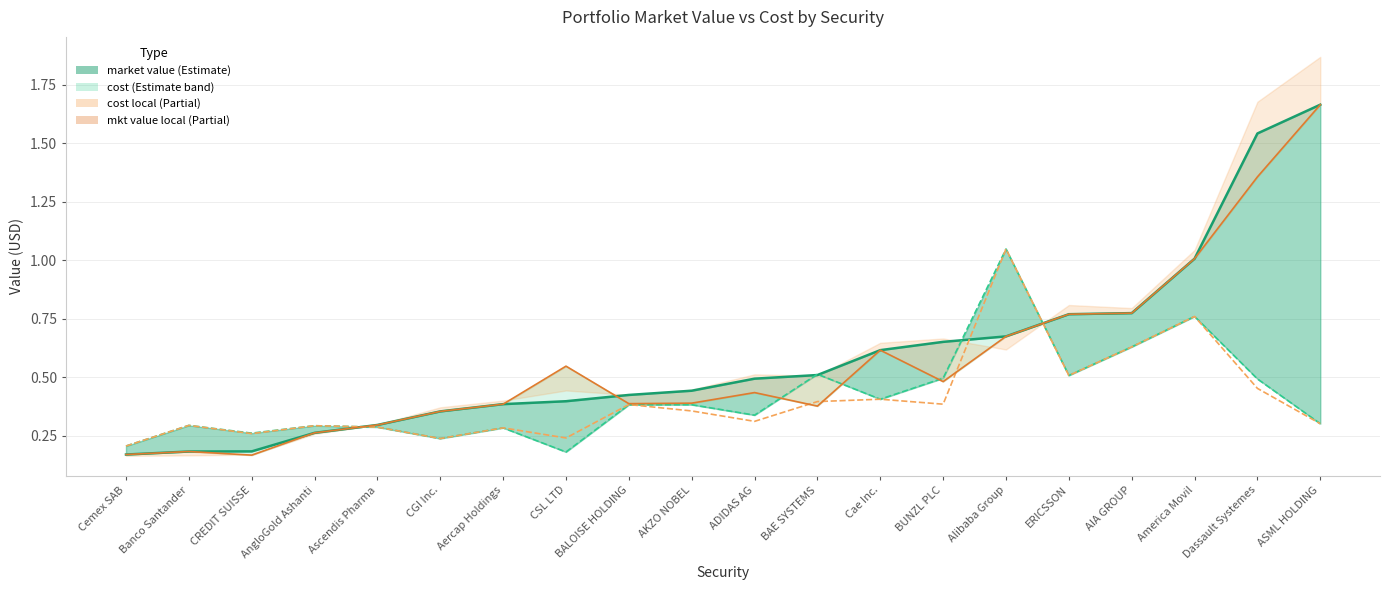

At AngloGold Ashanti, list the series in order from largest to smallest.

cost, cost local, market value, mkt value local